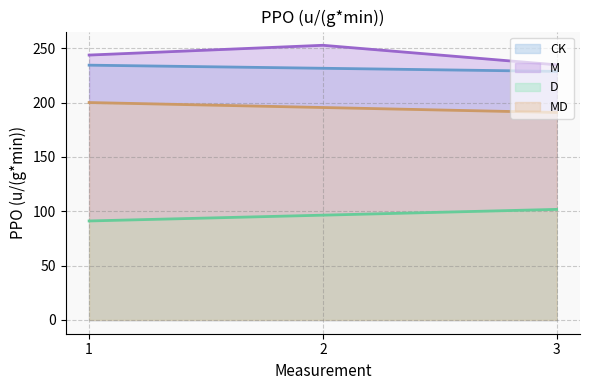

The MD series shows 200.0 at 1. True or false?

True